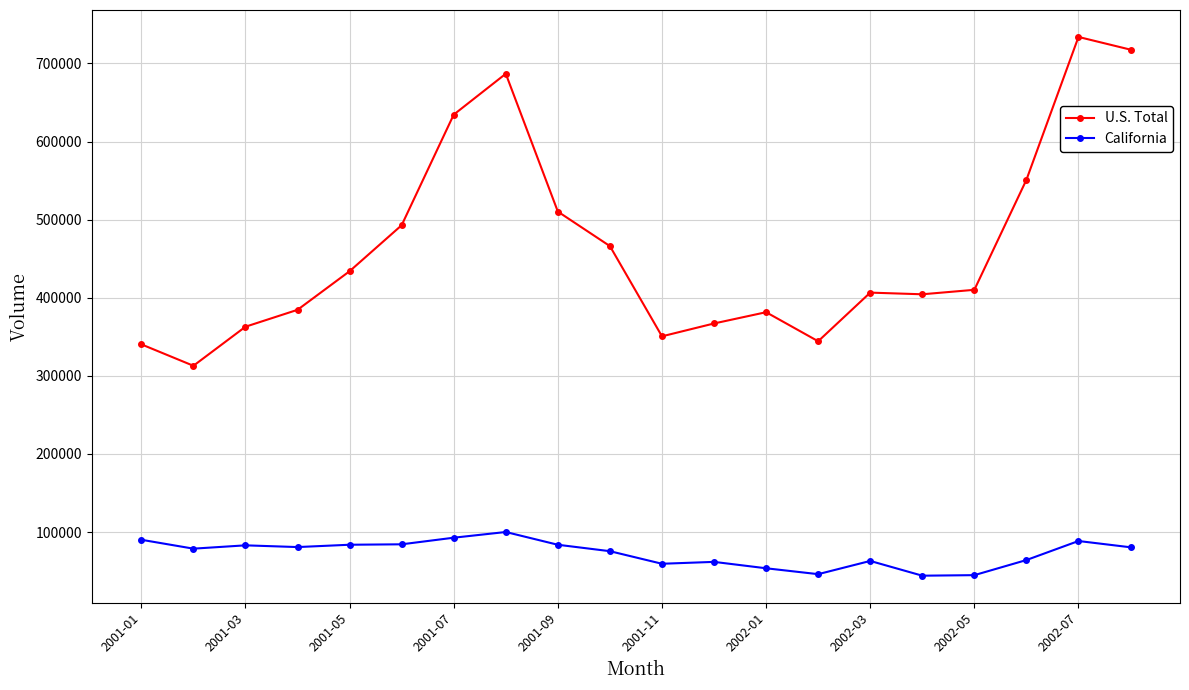

True or false: U.S. Total and California intersect in this chart.

False